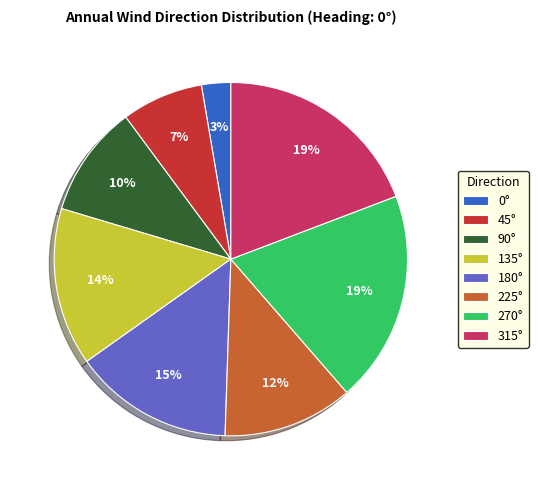

To the nearest percent, what portion does 270° represent?

19%